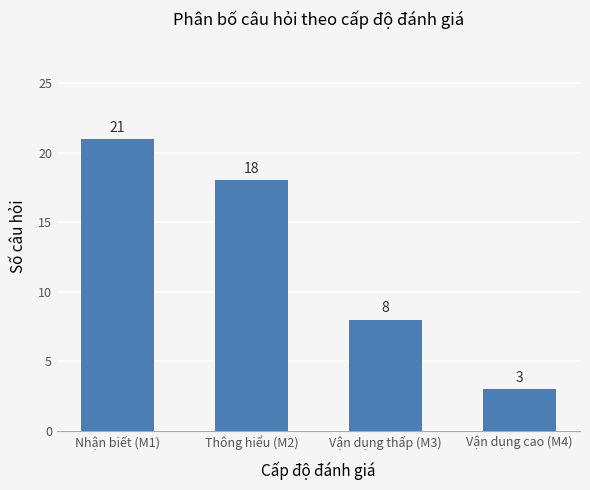

Is it true that the value at Vận dụng thấp (M3) is 8?

True